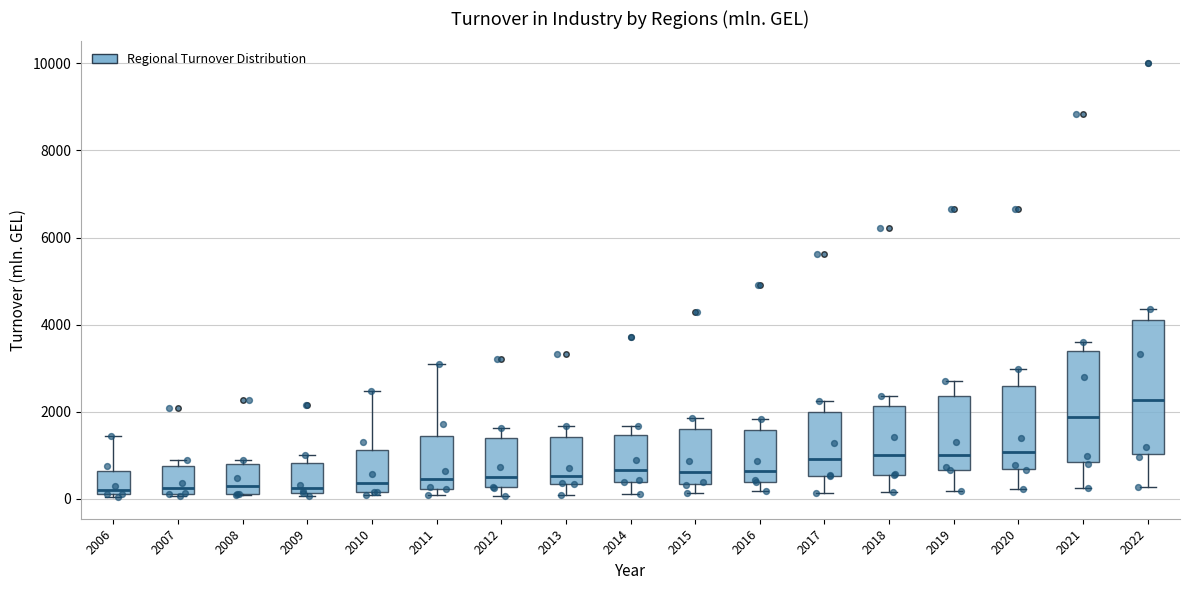

Where is the upper edge of the box at x = 2009 on the y-axis? The values are not printed on the chart, so give them approximately, as read against the axis.

800